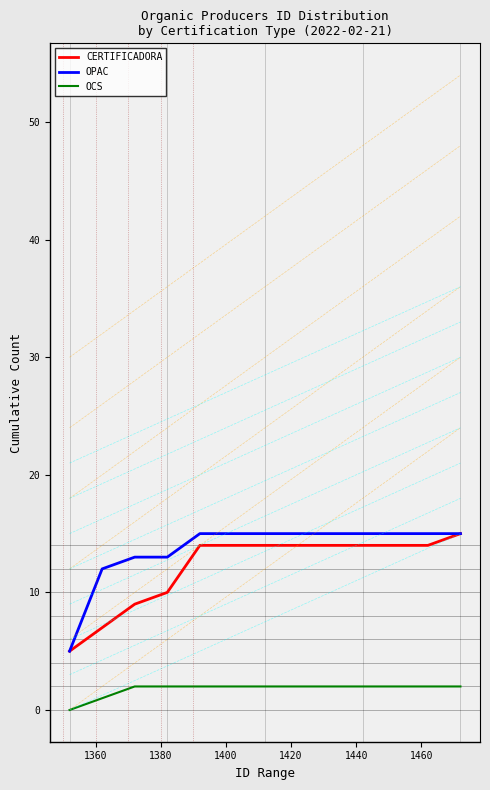

At which label is OCS closest to 1?

1360